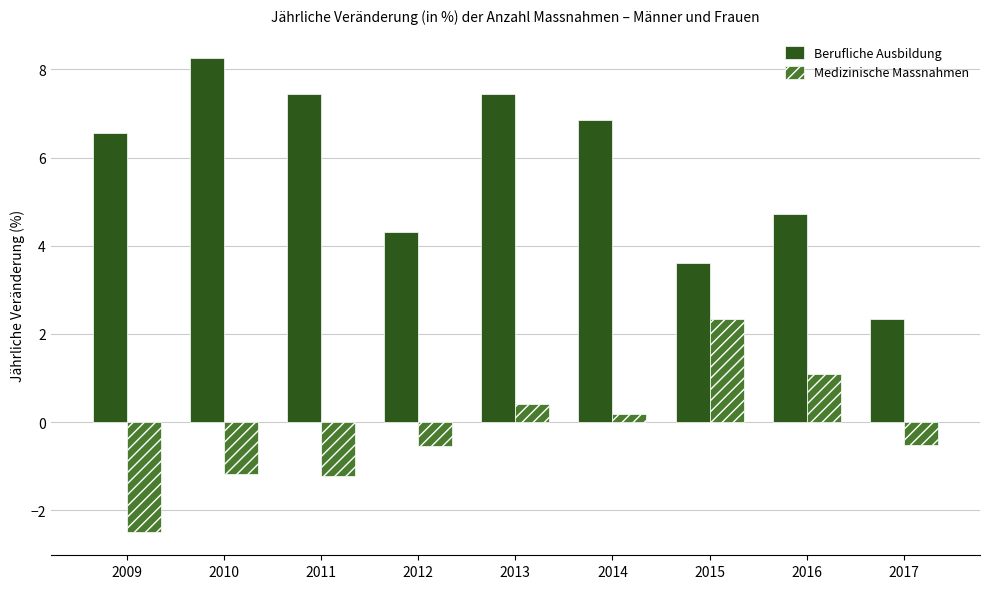

What is the sum of all Berufliche Ausbildung values?

51.5